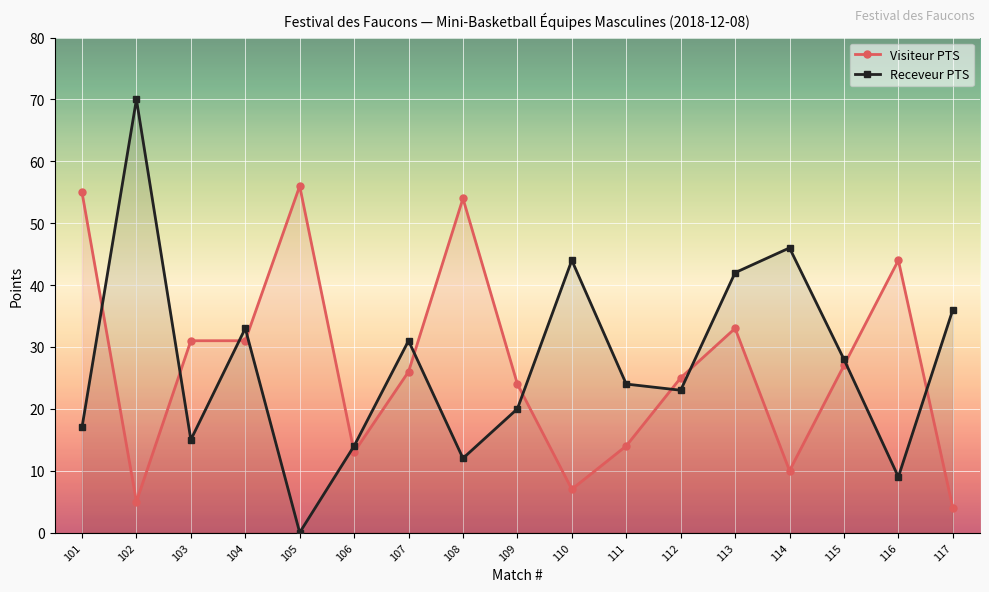

What is the value of the Receveur PTS point at the 16th from the left?

9